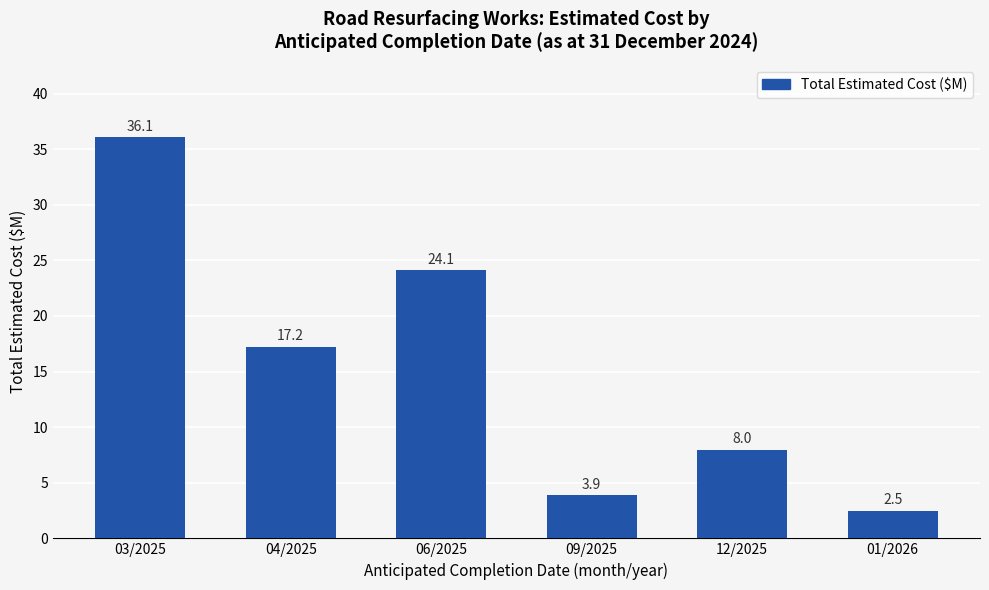

What position from the right is 01/2026?

1